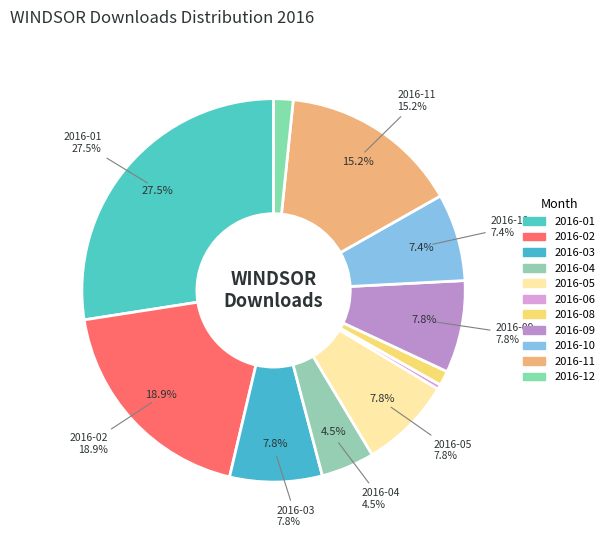

What percentage is the 2016-03 slice, to the nearest percent?

8%